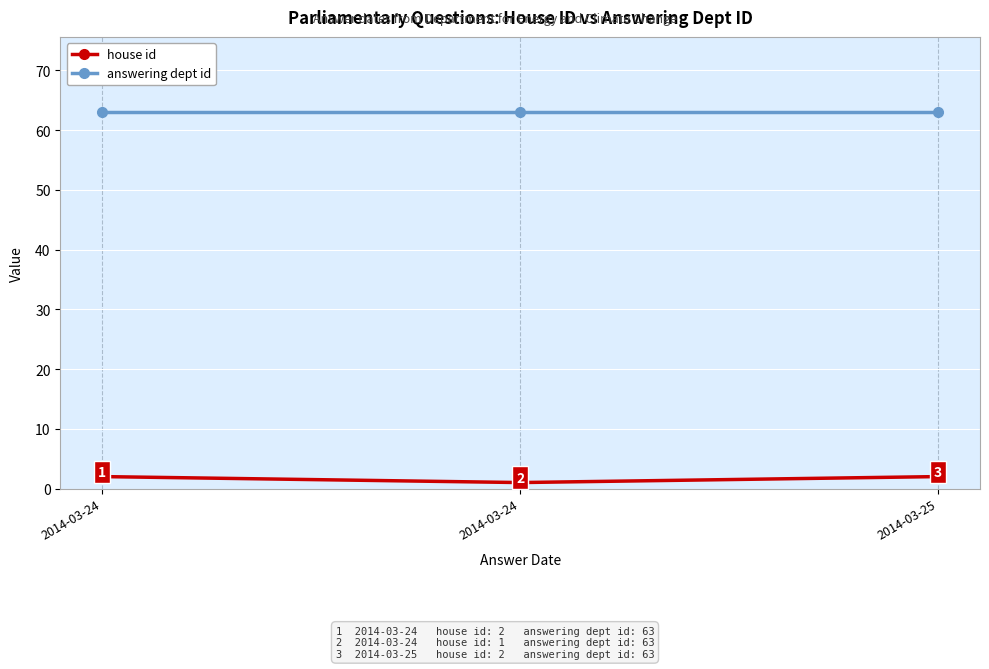

Read the answering dept id value at 2014-03-24.

63